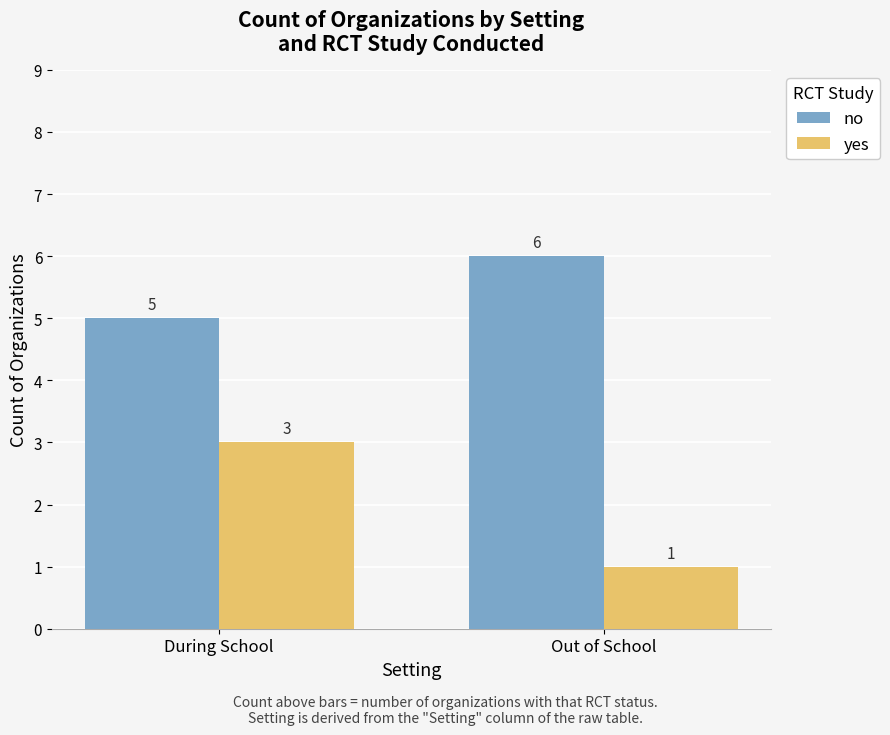

List the labels in order of no value, largest first.

Out of School, During School